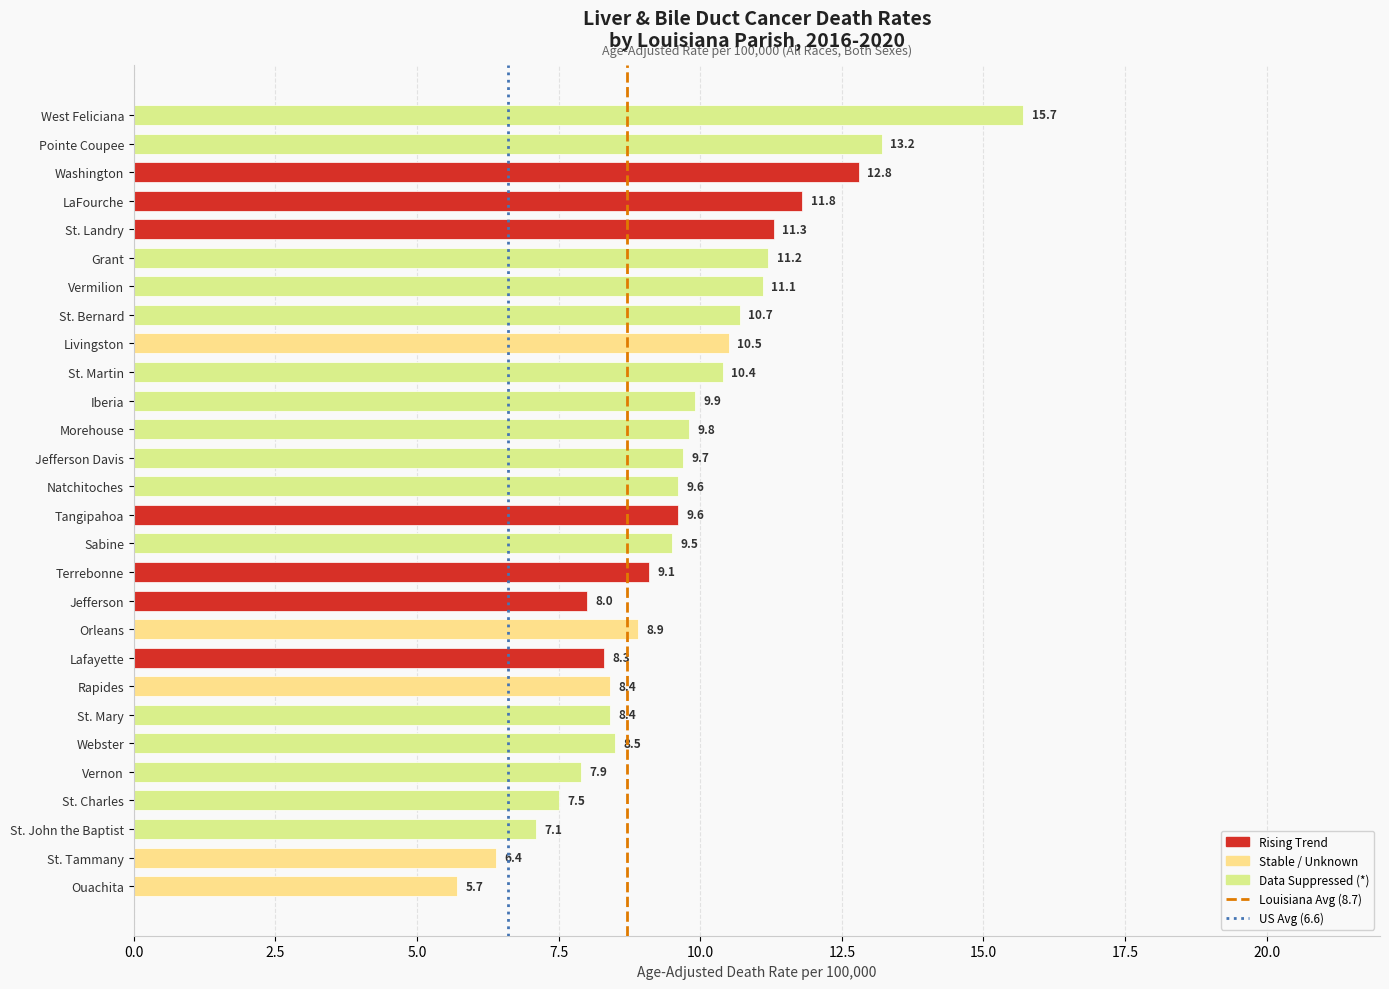

What is the value of the 9th bar from the top?

10.5